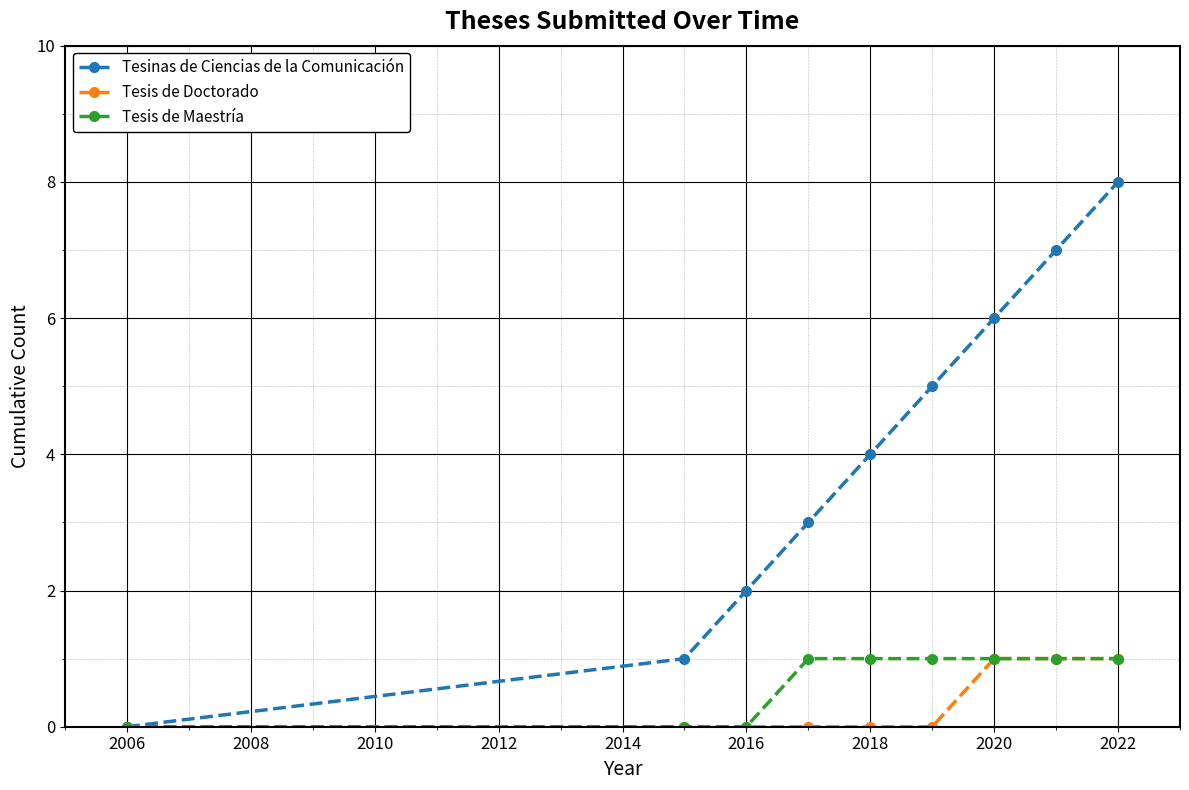

How many Tesis de Doctorado values are between 0 and 1?

9